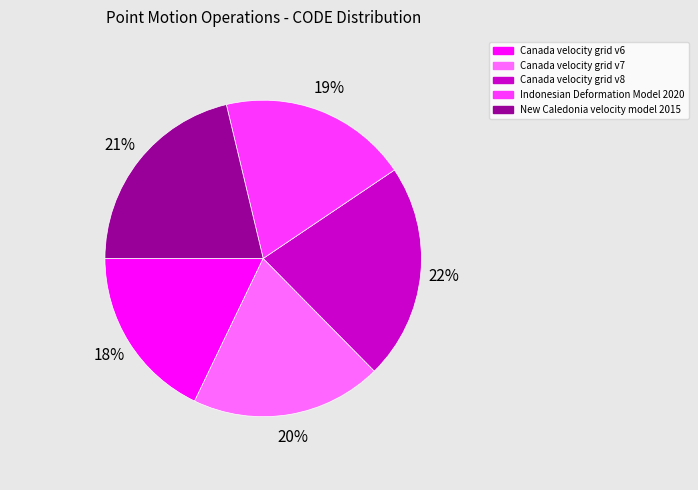

Is the sum of Canada velocity grid v6 and Canada velocity grid v7 greater than half?

No